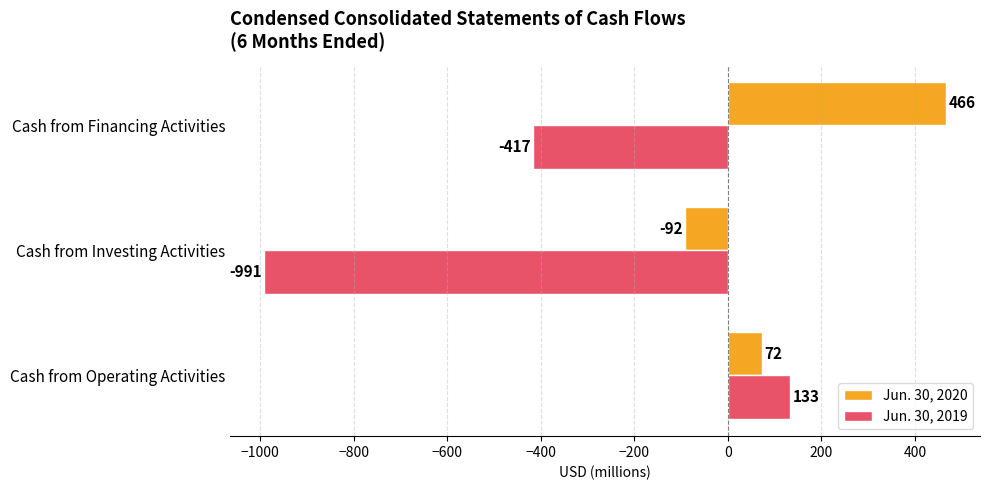

Which series has the largest total across all categories?

Jun. 30, 2020